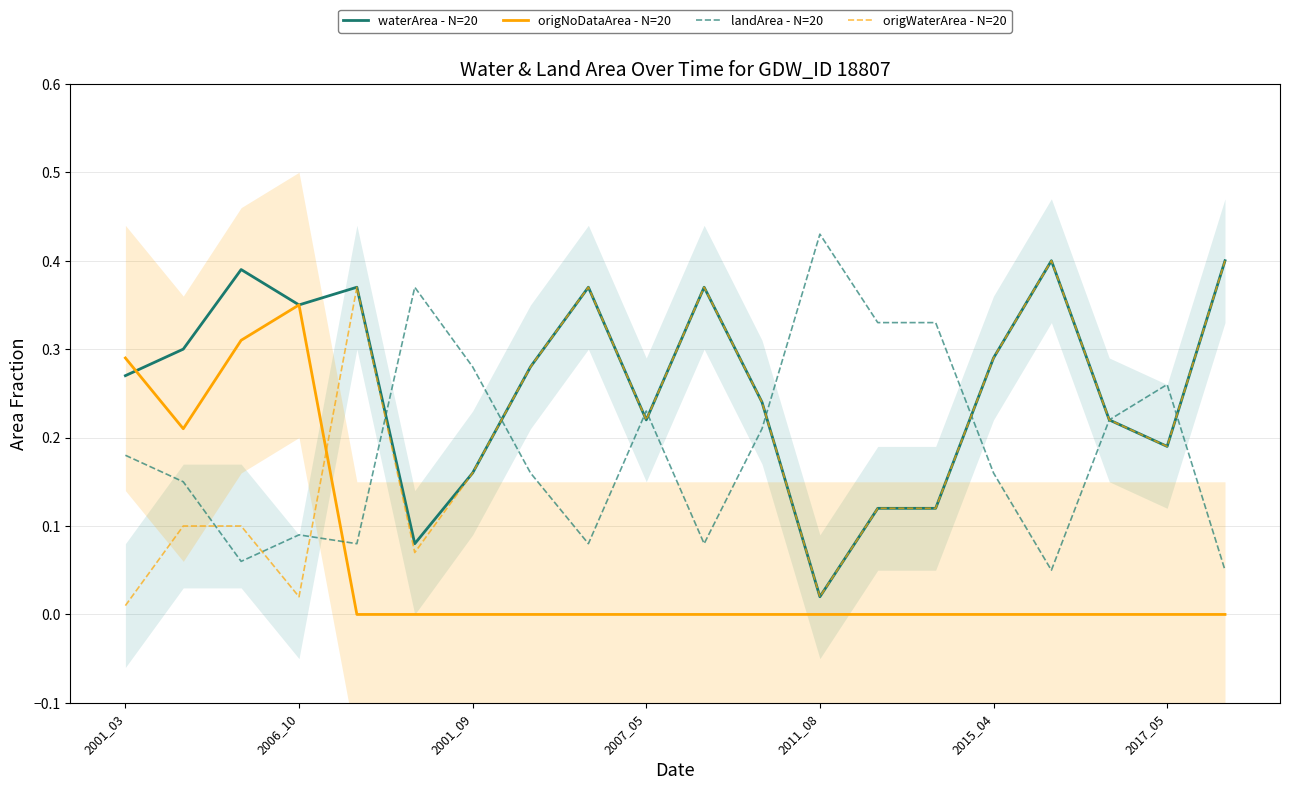

True or false: origNoDataArea - N=20 has more than 1 interior local peaks.

False